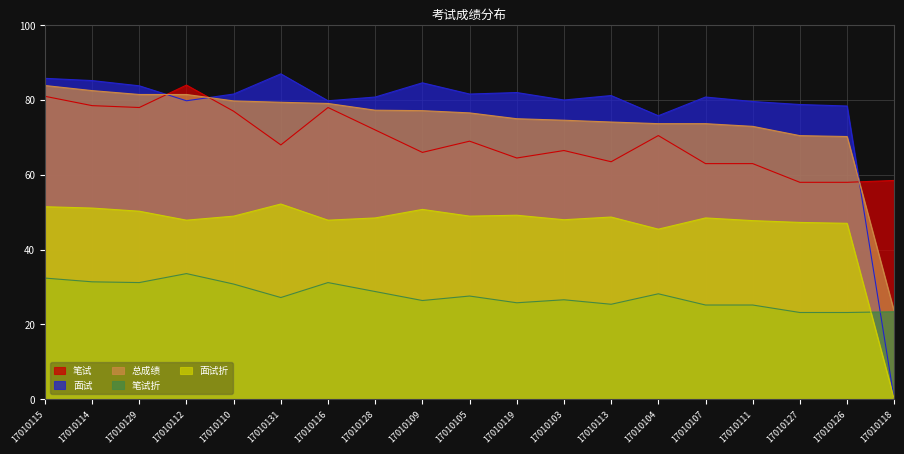

The value of 面试 at 17010113 is 81.2. True or false?

True